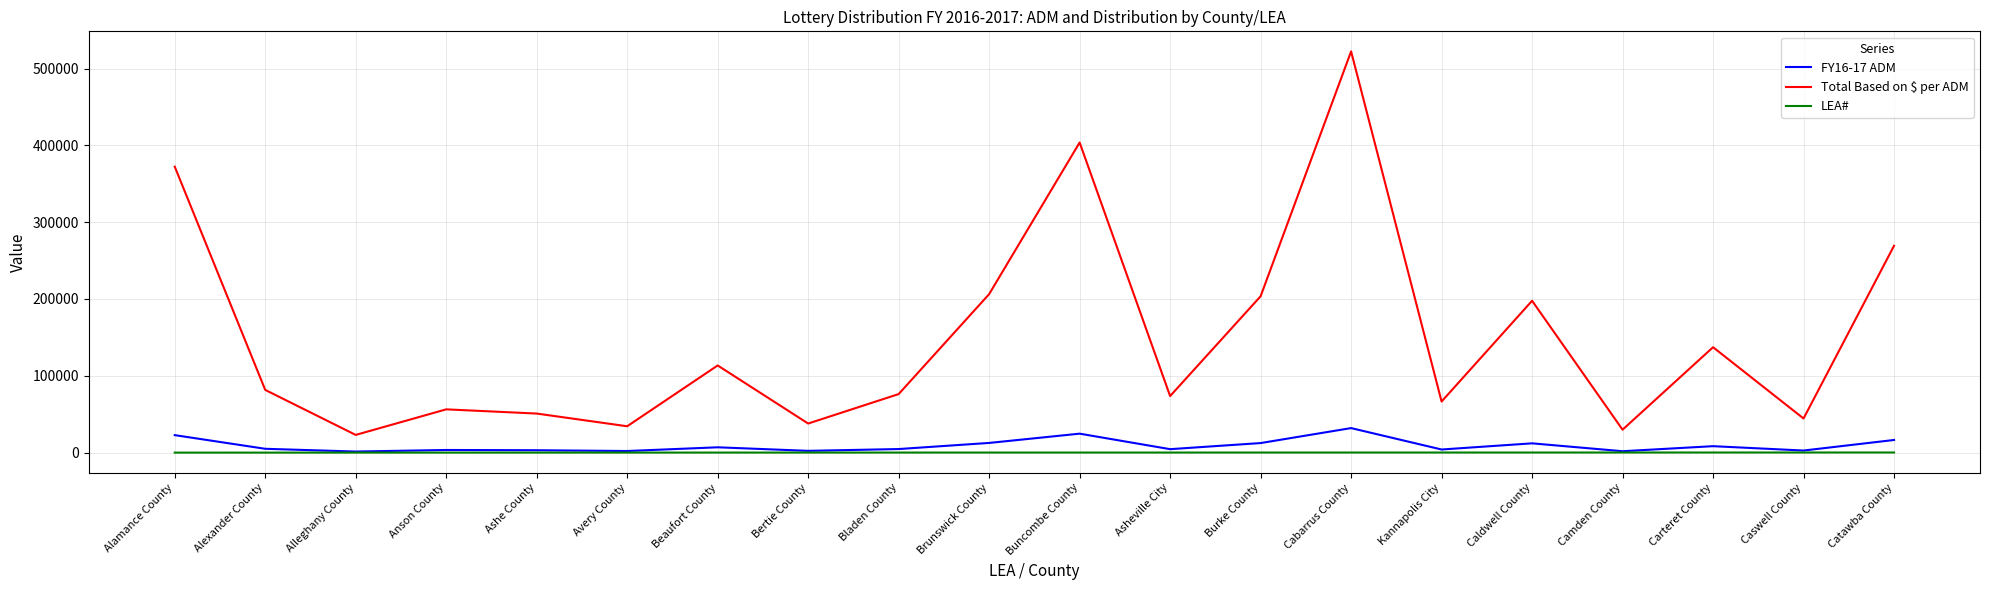

What are all the series names shown in the legend?

FY16-17 ADM, Total Based on $ per ADM, LEA#